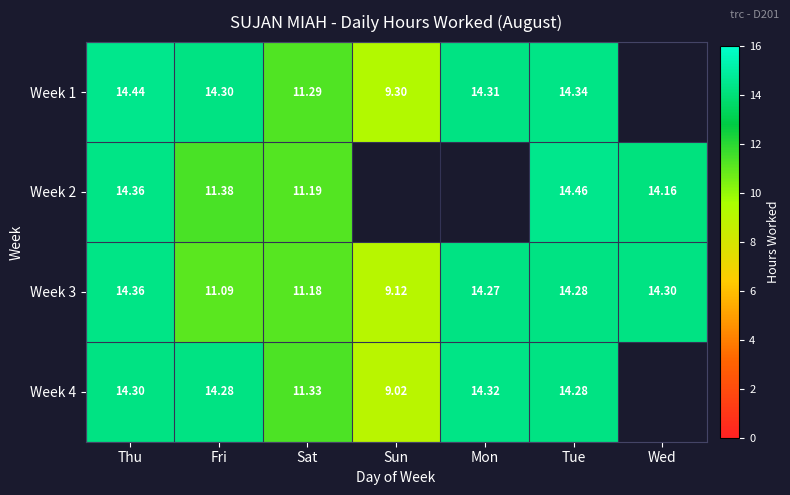

Which category has the highest value in the Week 3 series?

Thu